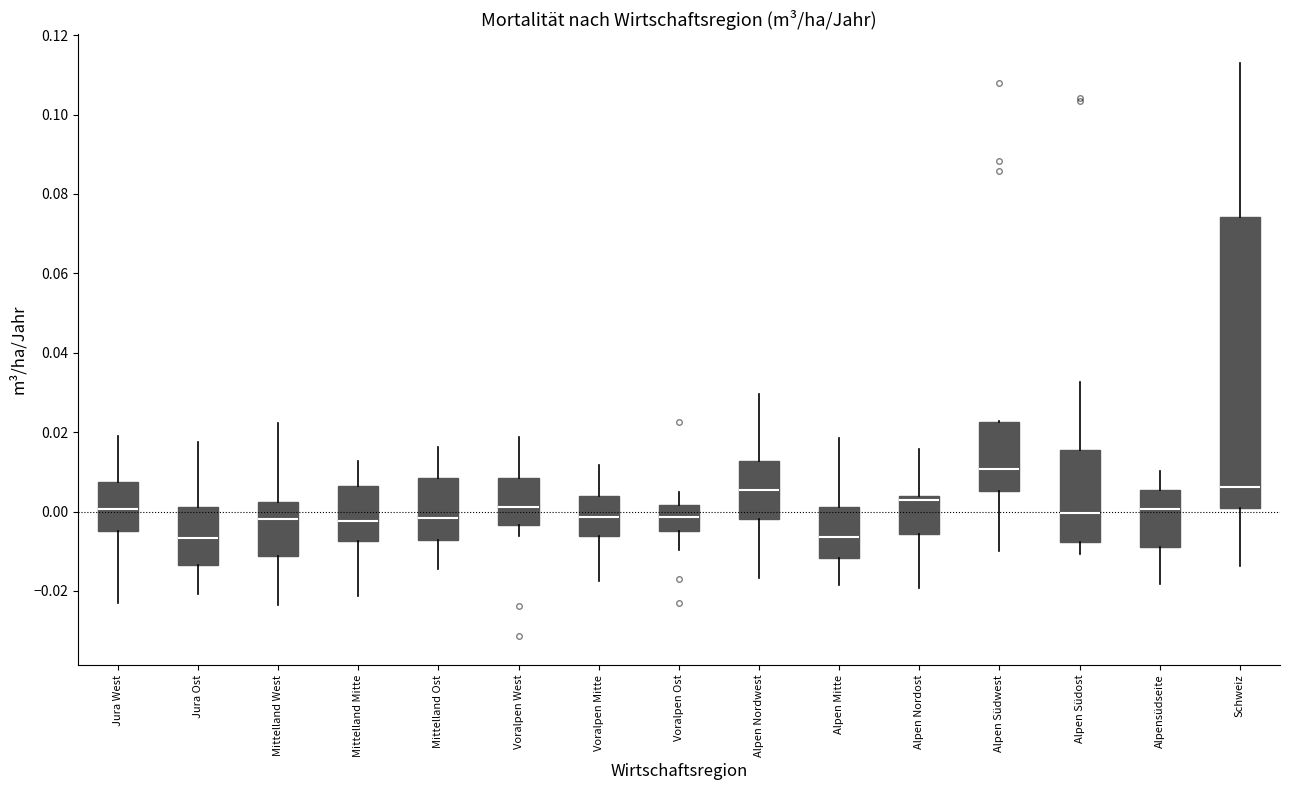

Reading left to right, transcribe this box plot: for each box, give where its median line is, the range the box spans, and where its two whiskers end, as read against the y-axis. The values are not printed on the chart, so give them approximately, as read against the axis.

Jura West: median 0.000, box -0.004 to 0.008, whiskers -0.022 to 0.018
Jura Ost: median -0.006, box -0.014 to 0.002, whiskers -0.020 to 0.018
Mittelland West: median -0.002, box -0.012 to 0.002, whiskers -0.024 to 0.022
Mittelland Mitte: median -0.002, box -0.008 to 0.006, whiskers -0.022 to 0.012
Mittelland Ost: median -0.002, box -0.008 to 0.008, whiskers -0.014 to 0.016
Voralpen West: median 0.002, box -0.004 to 0.008, whiskers -0.006 to 0.018
Voralpen Mitte: median -0.002, box -0.006 to 0.004, whiskers -0.018 to 0.012
Voralpen Ost: median -0.002, box -0.004 to 0.002, whiskers -0.010 to 0.004
Alpen Nordwest: median 0.006, box -0.002 to 0.012, whiskers -0.016 to 0.030
Alpen Mitte: median -0.006, box -0.012 to 0.002, whiskers -0.018 to 0.018
Alpen Nordost: median 0.002, box -0.006 to 0.004, whiskers -0.020 to 0.016
Alpen Südwest: median 0.010, box 0.006 to 0.022, whiskers -0.010 to 0.022
Alpen Südost: median 0.000, box -0.008 to 0.016, whiskers -0.010 to 0.032
Alpensüdseite: median 0.000, box -0.008 to 0.006, whiskers -0.018 to 0.010
Schweiz: median 0.006, box 0.000 to 0.074, whiskers -0.014 to 0.112